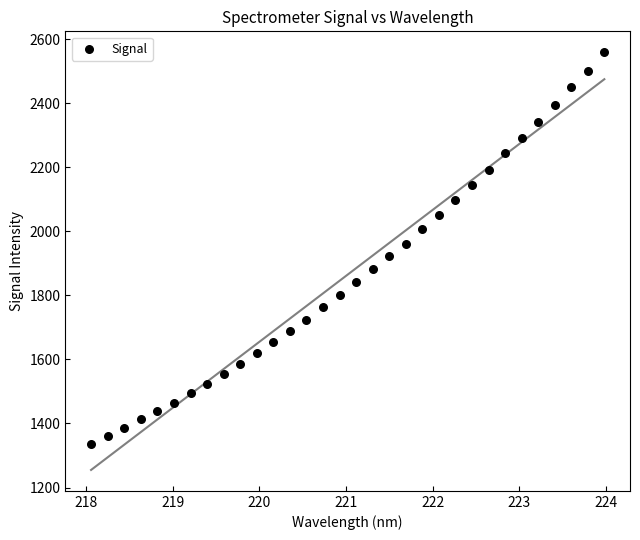

What is the range of X values (max minus min)?

5.9